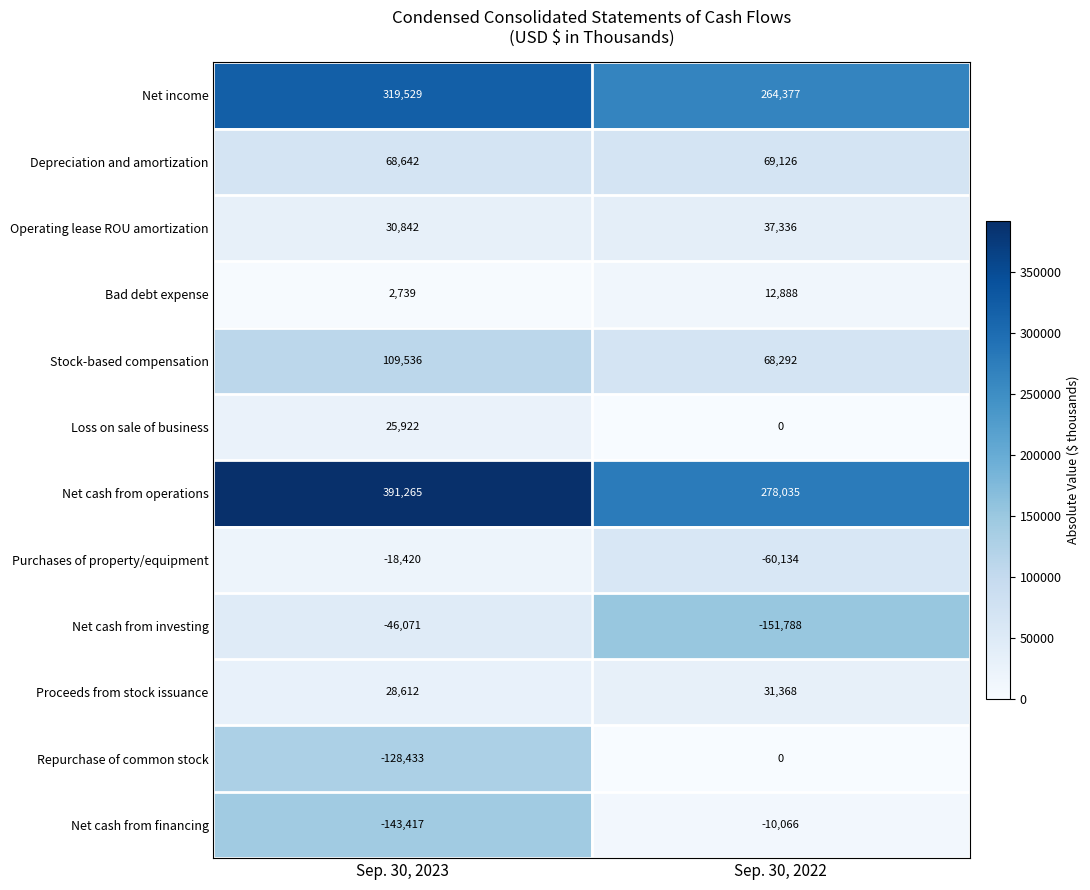

What is the difference between the highest and lowest values at Sep. 30, 2023?

534682